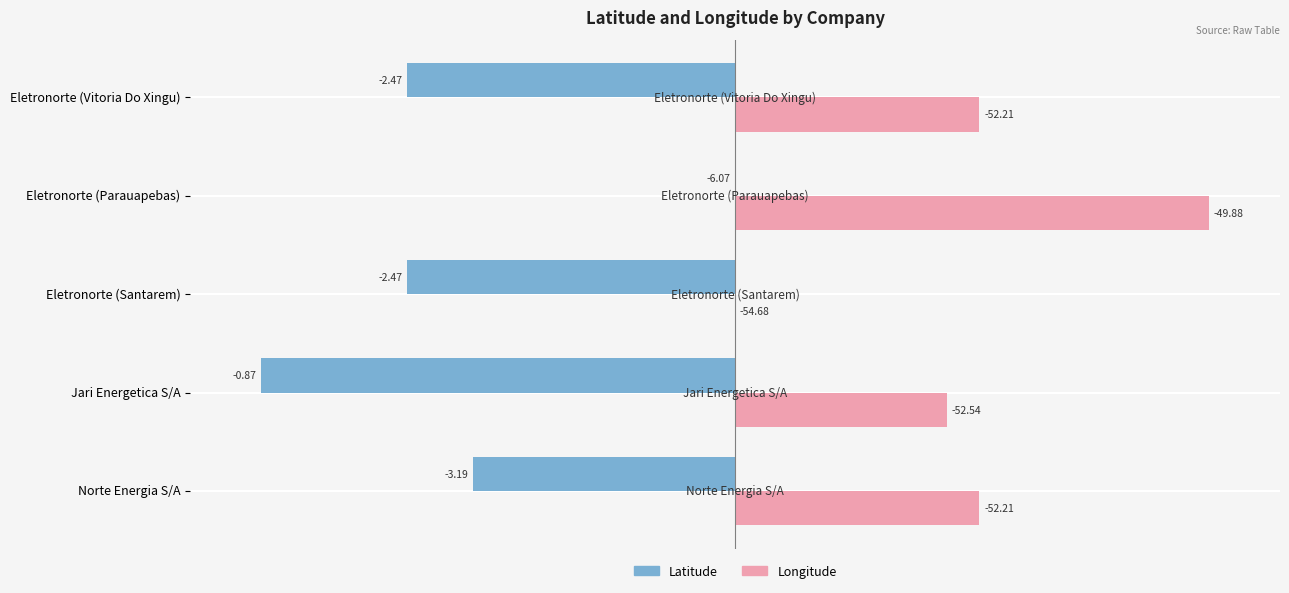

What are all the series names shown in the legend?

Latitude, Longitude